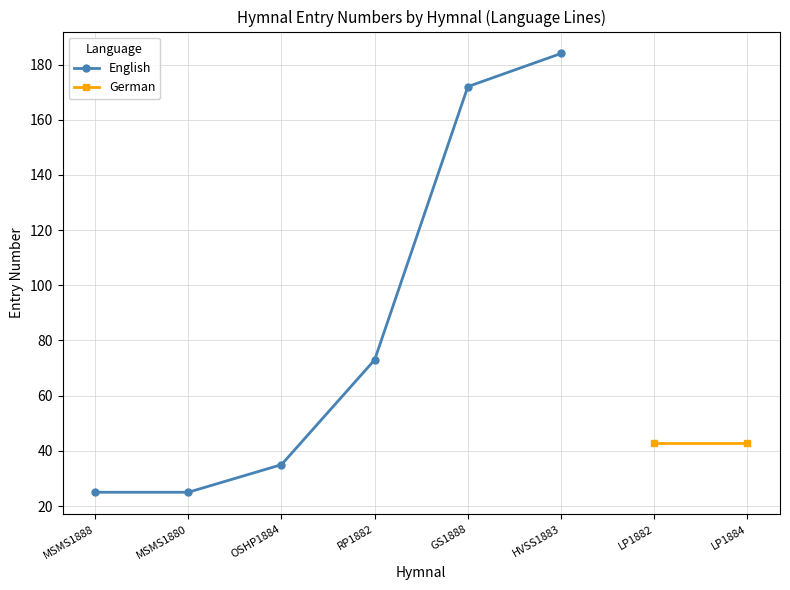

What is the greatest value displayed?

184